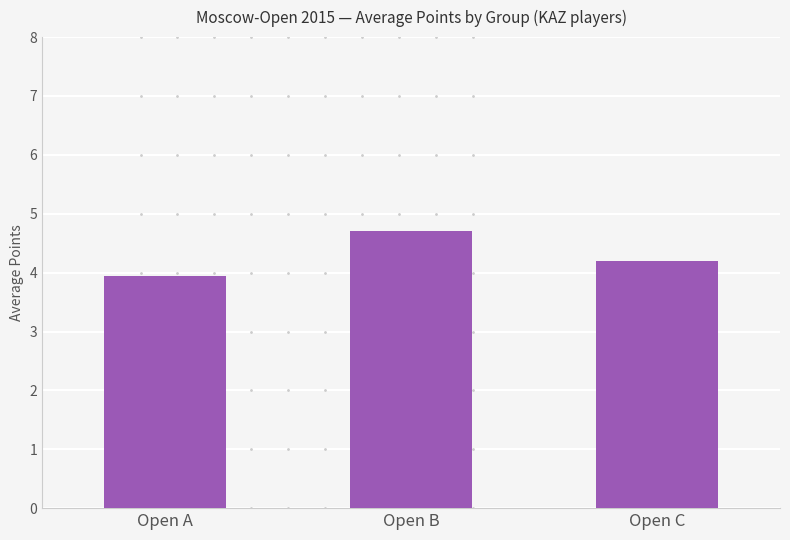

Rank the categories by value from lowest to highest.

Open A, Open C, Open B